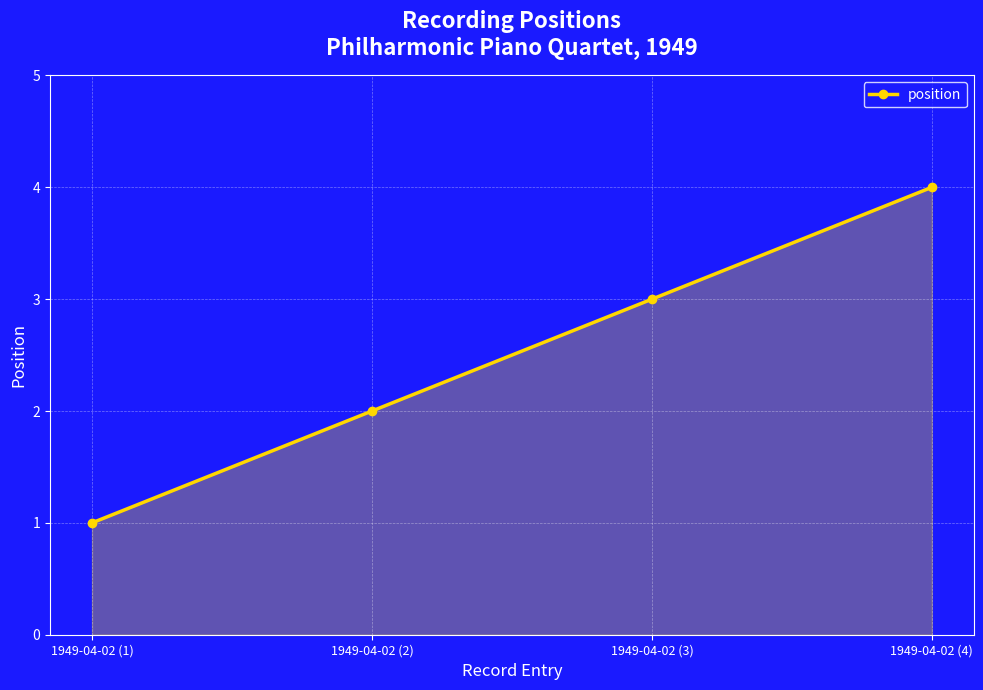

What is the value of the 3rd point from the left?

3